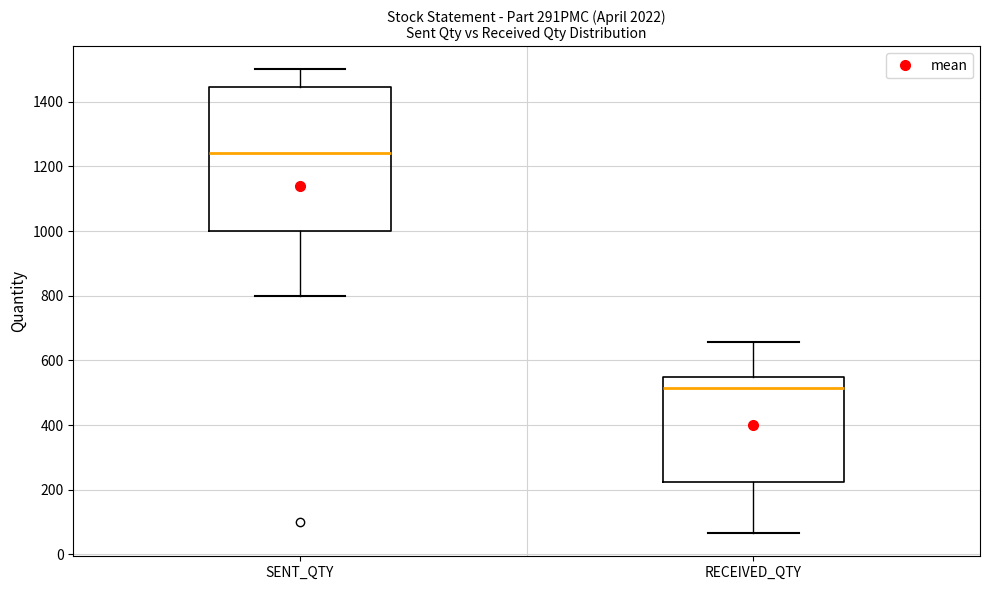

Which box's median line is the highest?

SENT_QTY